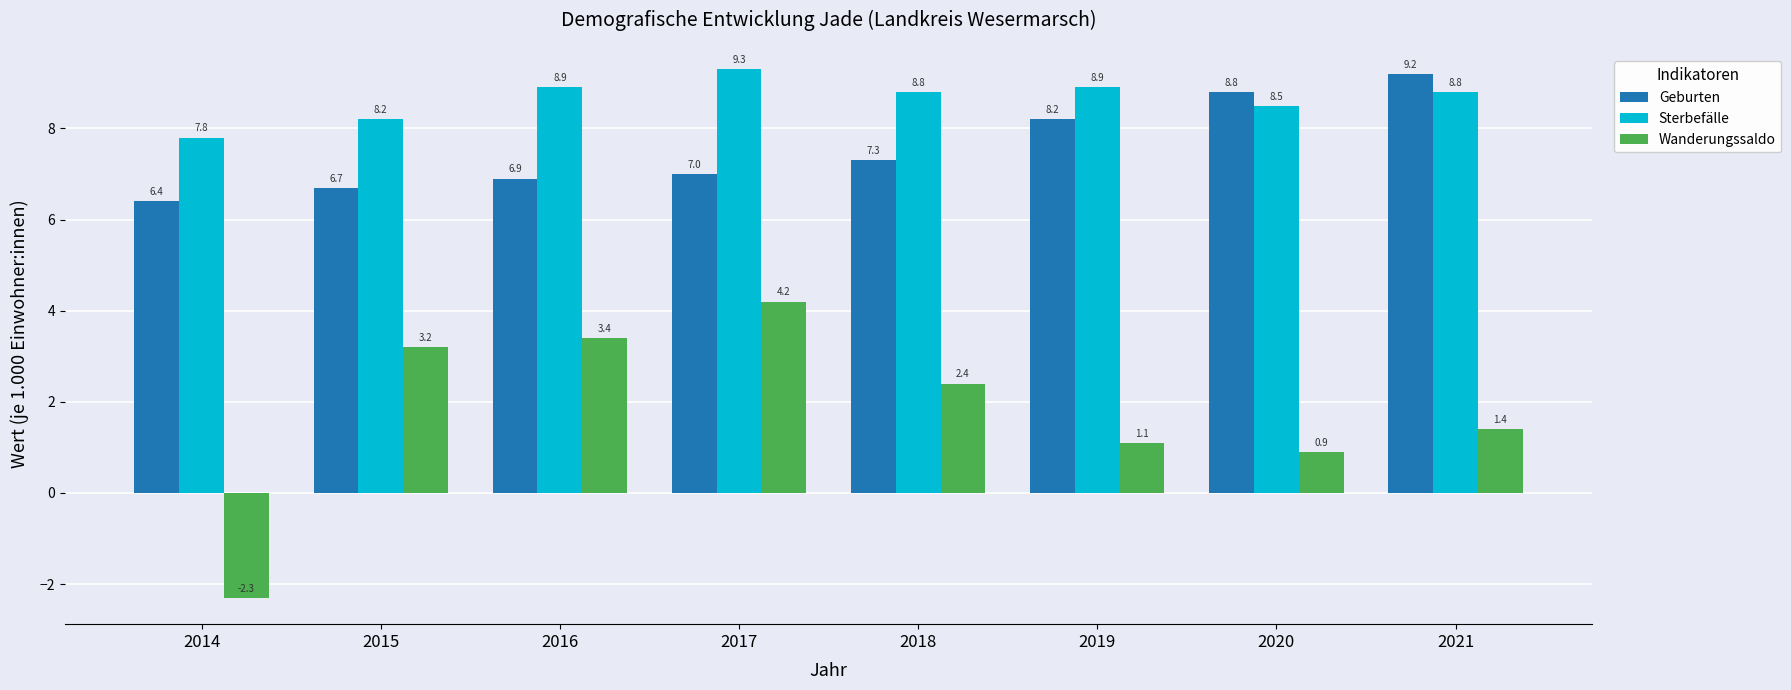

Which category has the lowest value in the Wanderungssaldo series?

2014